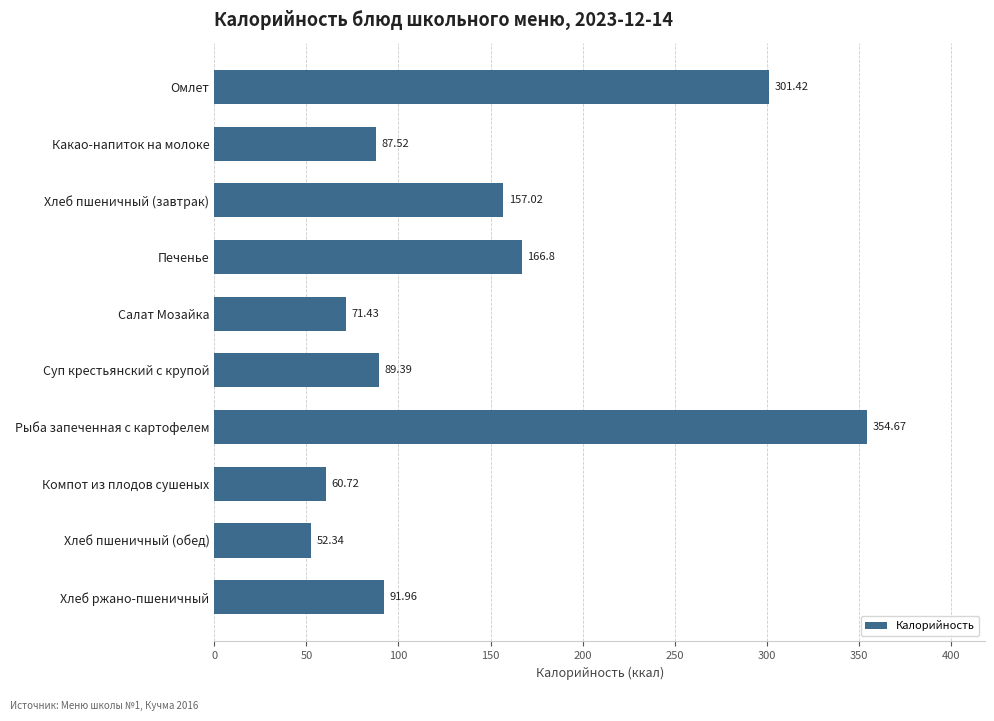

Are the bars horizontal?

Yes